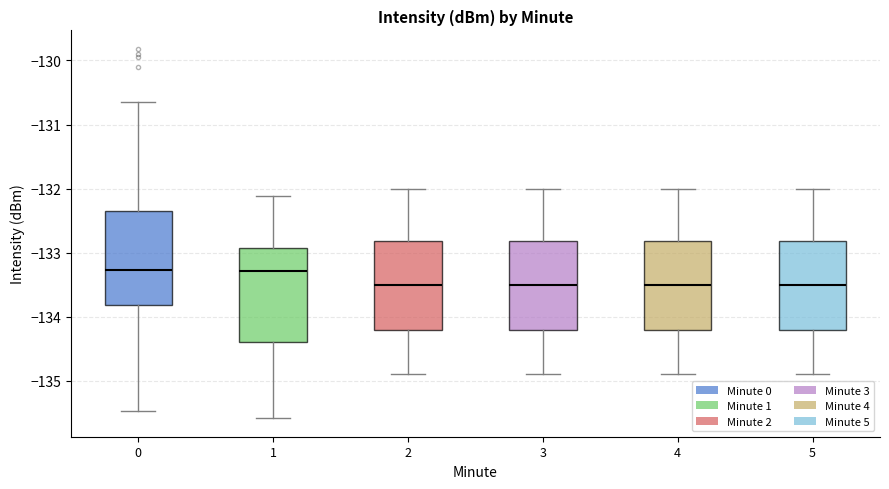

Where does the median line of the box at x = 3 sit on the y-axis? The values are not printed on the chart, so give them approximately, as read against the axis.

-133.5